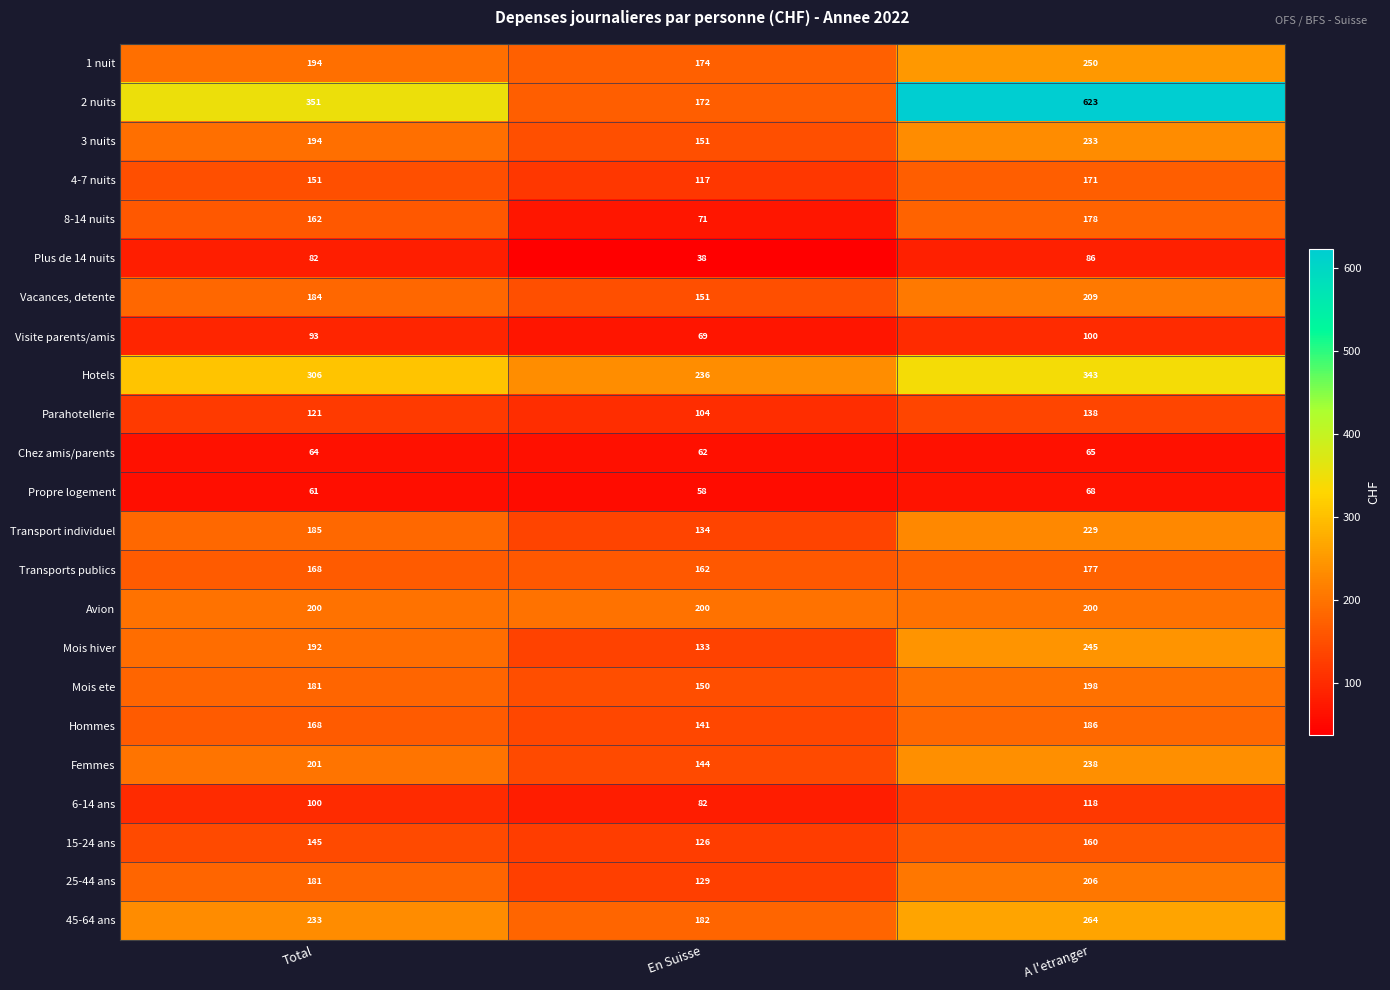

How many Femmes values are between 144 and 238?

3